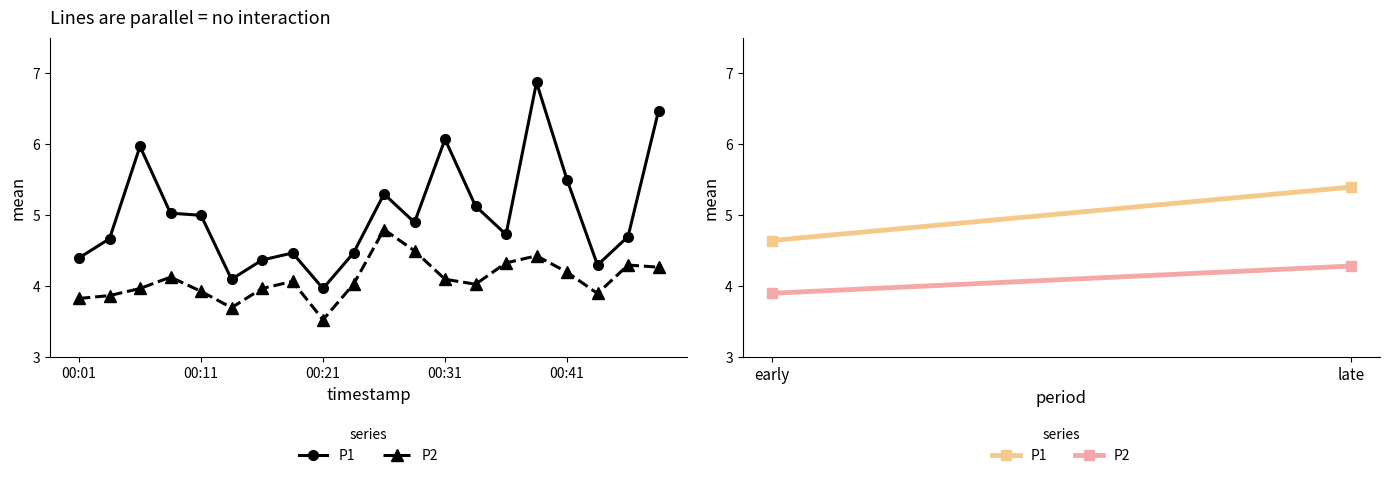

What is the sum of all P1 values?

100.4